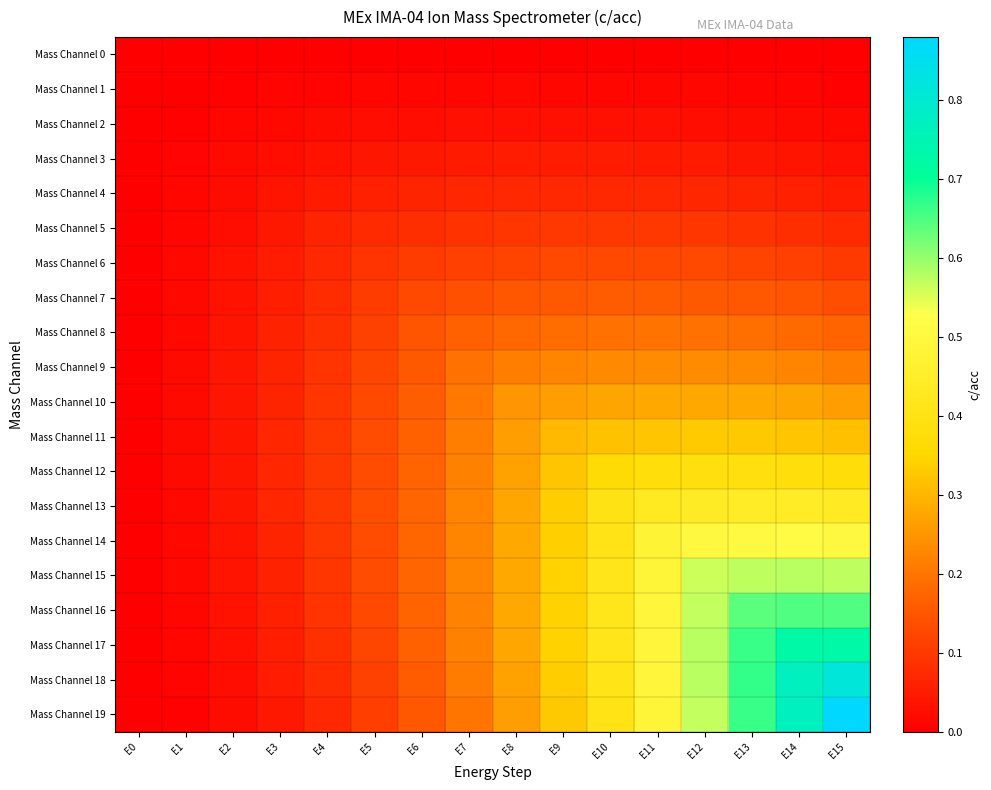

At which category is the sum across all series the highest?

E15